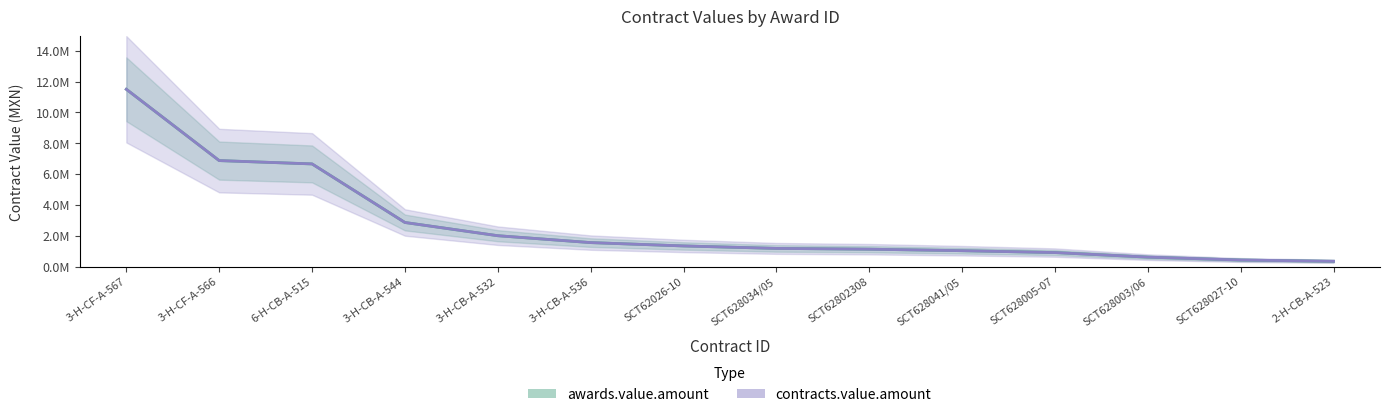

At which category is the sum across all series the highest?

3-H-CF-A-567